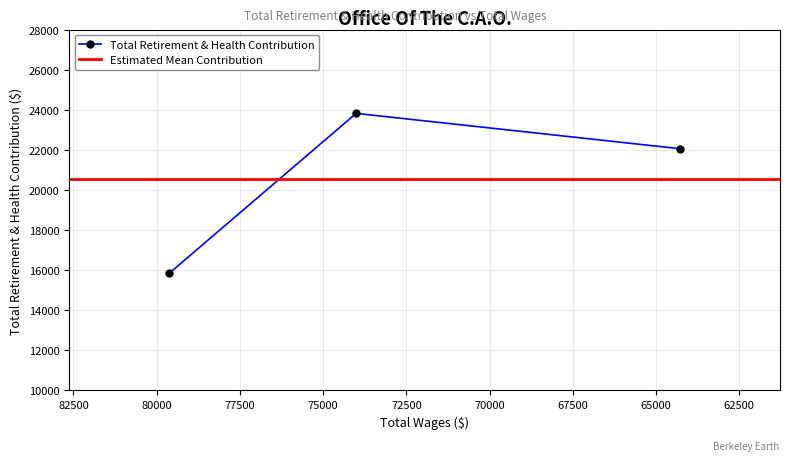

At which label is the value closest to 19827?

64277.0